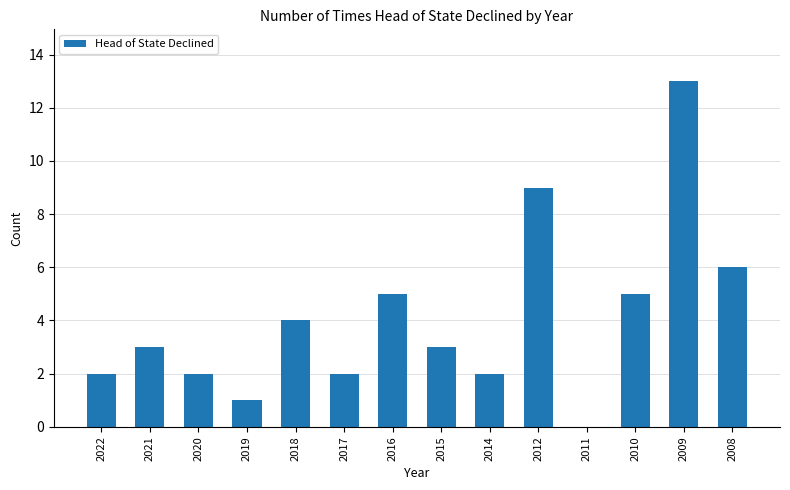

Reading right to left, transcribe all the data shown in this chart.

2008=6	2009=13	2010=5	2011=0	2012=9	2014=2	2015=3	2016=5	2017=2	2018=4	2019=1	2020=2	2021=3	2022=2